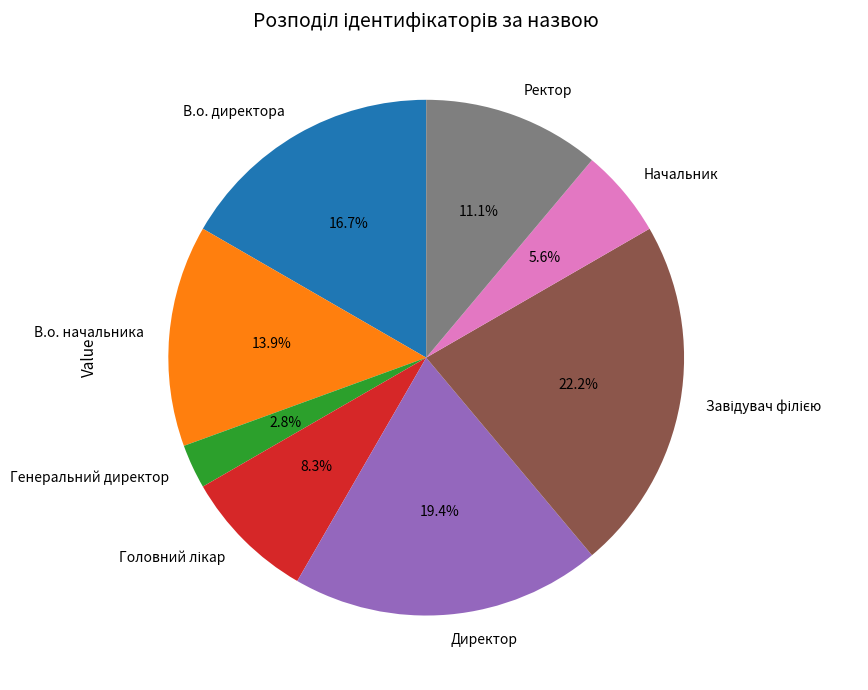

Which category has the smallest portion of the pie?

Генеральний директор